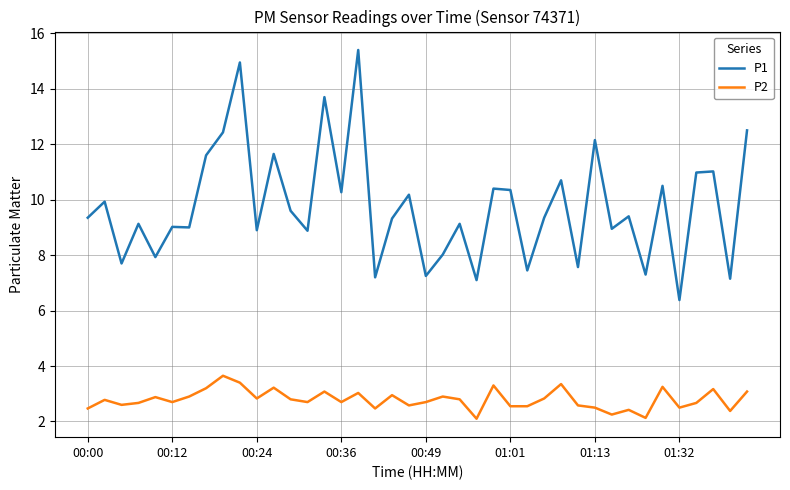

What is the maximum value for P1?

15.4